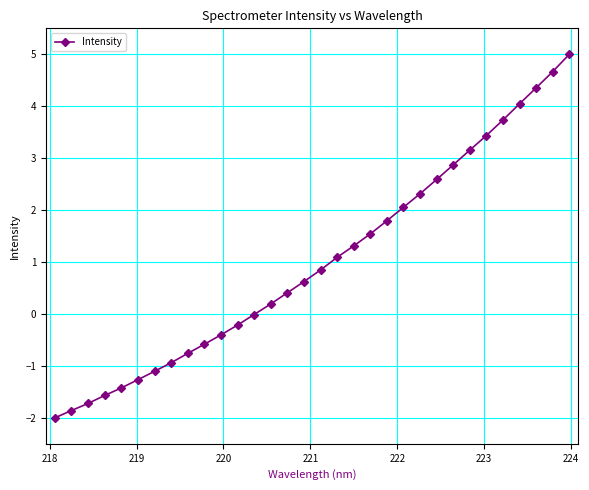

True or false: there are more than 2 points higher than both neighbors.

False